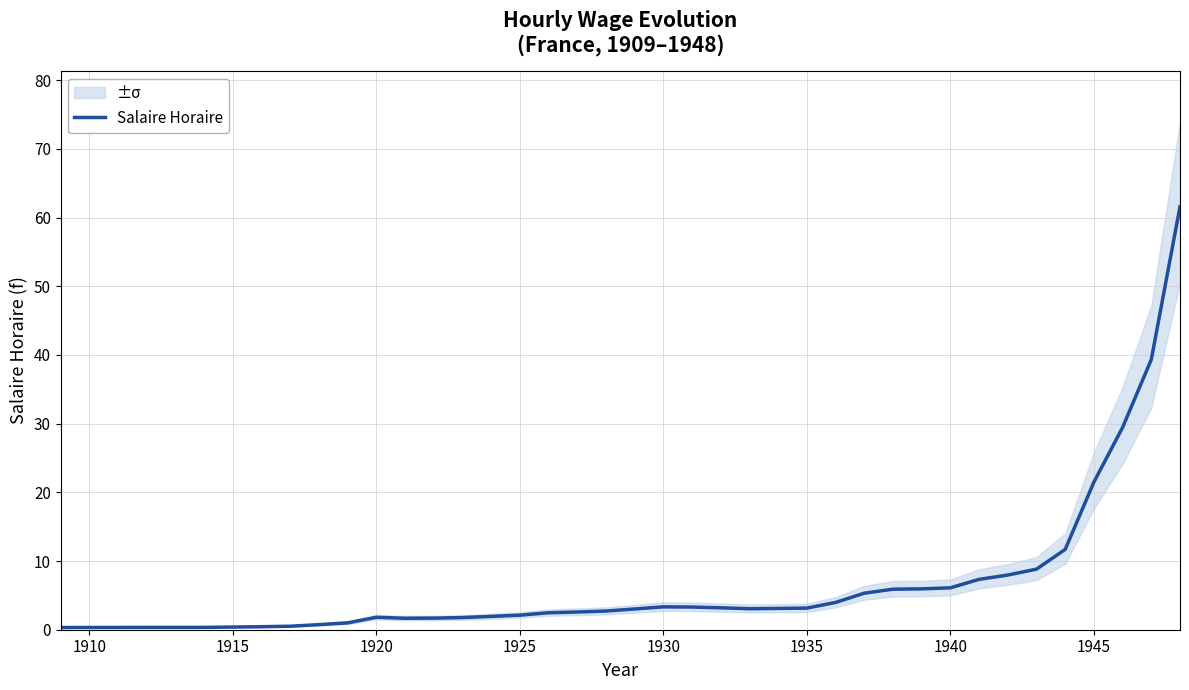

Reading left to right, list all the values displayed in this chart.

0.3	0.3	0.3	0.3	0.3	0.3	0.4	0.4	0.5	0.7	1.0	1.8	1.7	1.7	1.8	1.9	2.1	2.5	2.6	2.7	3.0	3.3	3.3	3.2	3.1	3.1	3.1	4.0	5.3	5.9	6.0	6.1	7.3	8.0	8.8	11.7	21.5	29.4	39.3	61.6